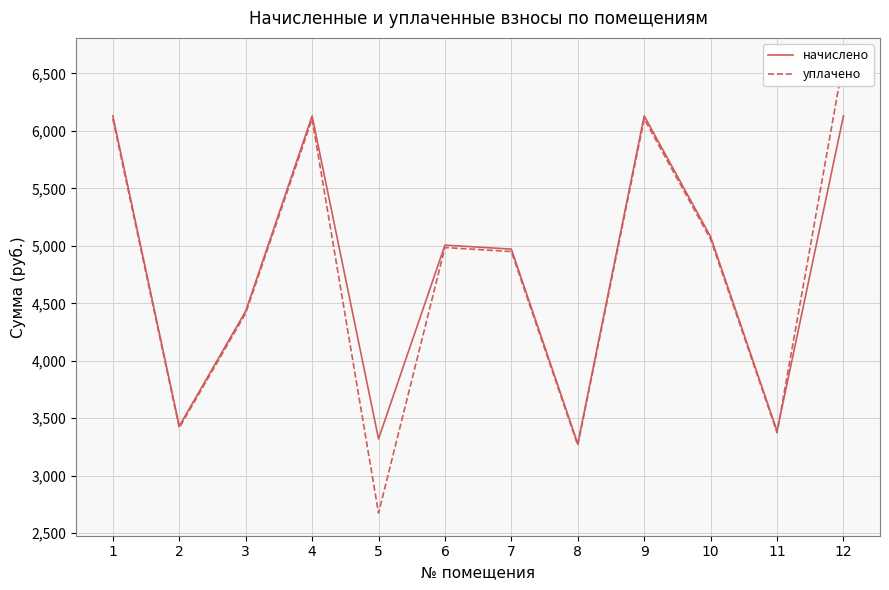

Which has a higher value, 11 or 1?

1